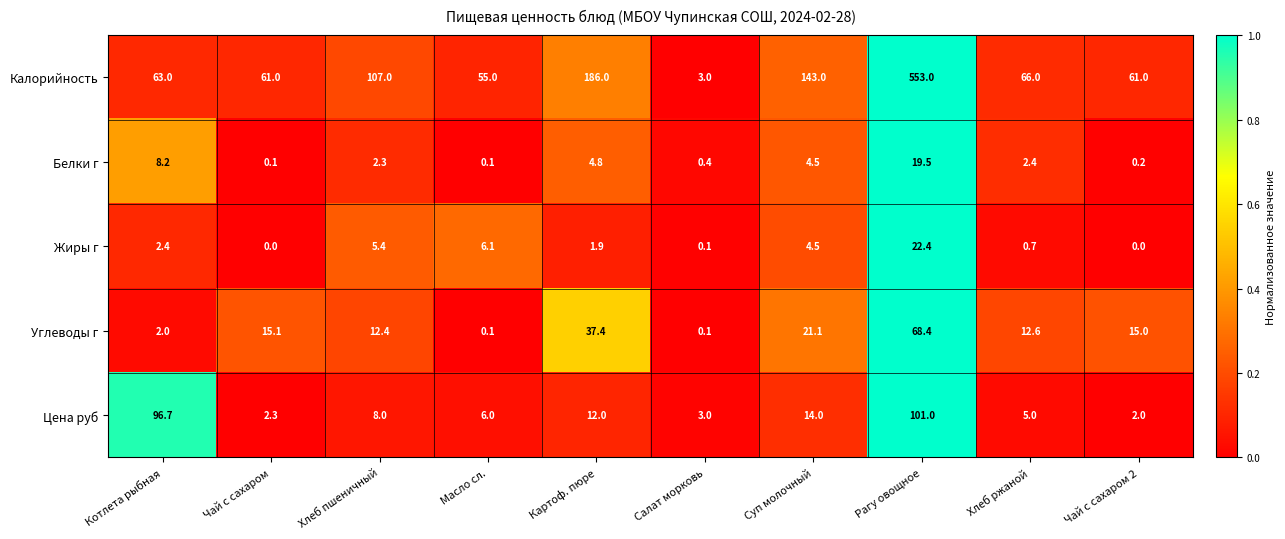

What is the maximum value for Цена руб?

101.0